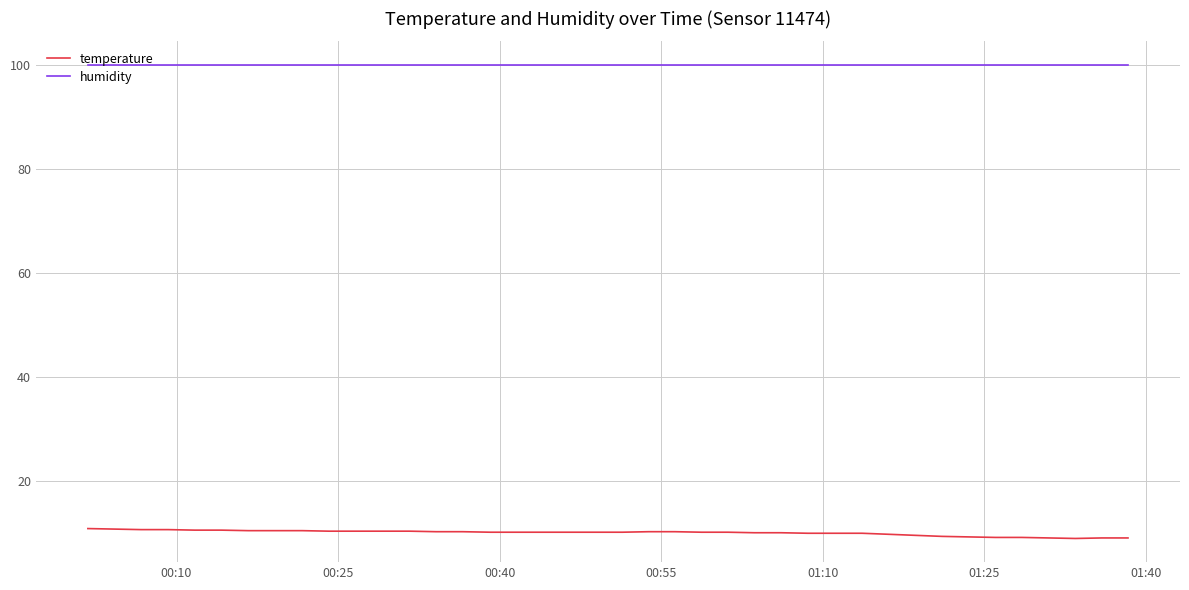

What is the lowest value of the humidity series?

99.9